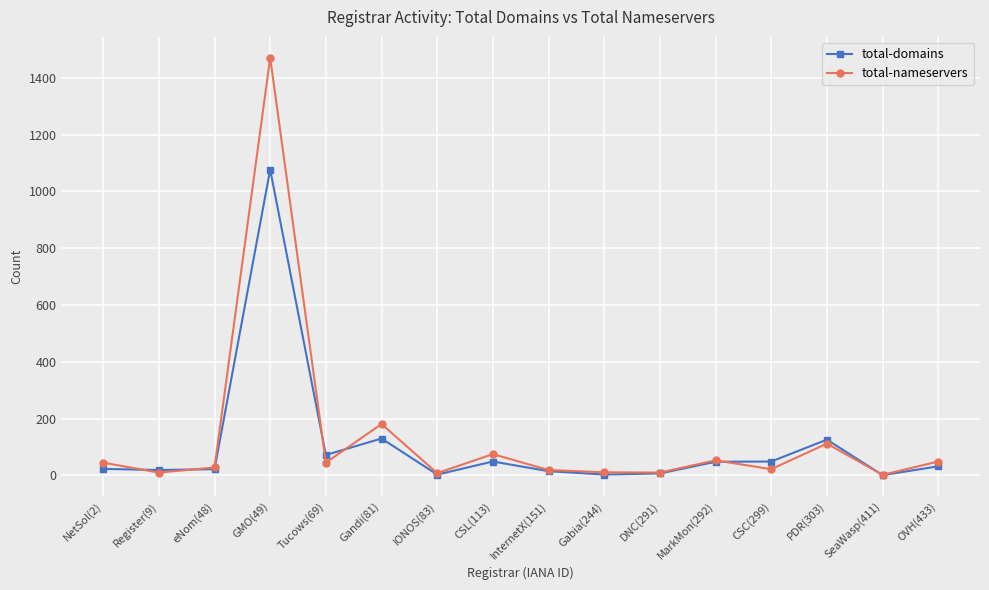

After their last crossing, which series has the higher values: total-domains or total-nameservers?

total-nameservers